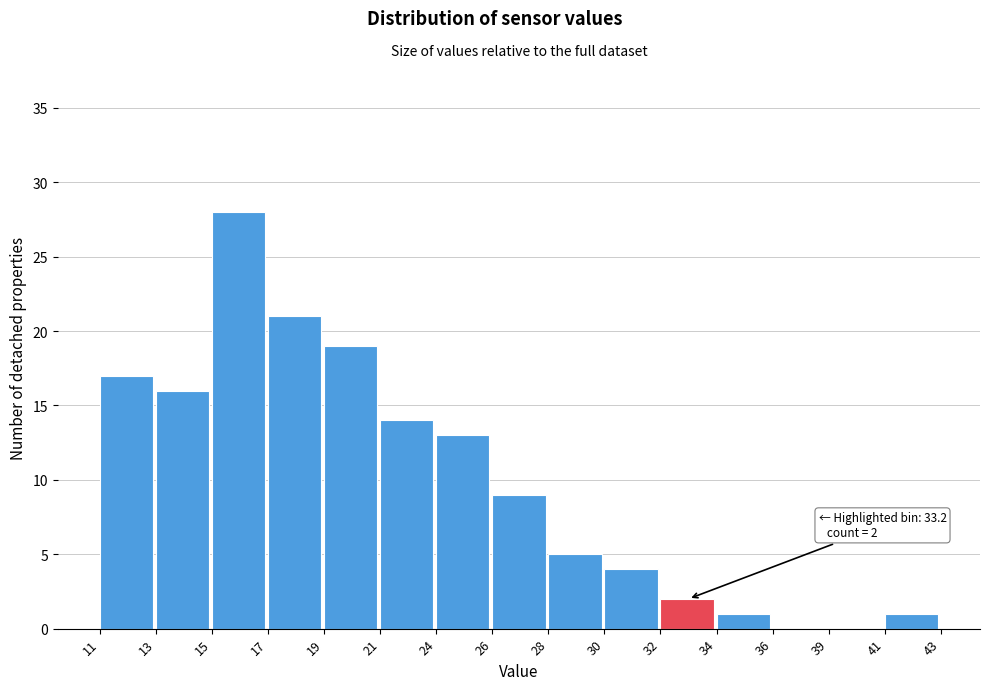

Reading right to left, transcribe all the data shown in this chart.

41=1	39=0	36=0	34=1	32=2	30=4	28=5	26=9	24=13	21=14	19=19	17=21	15=28	13=16	11=17